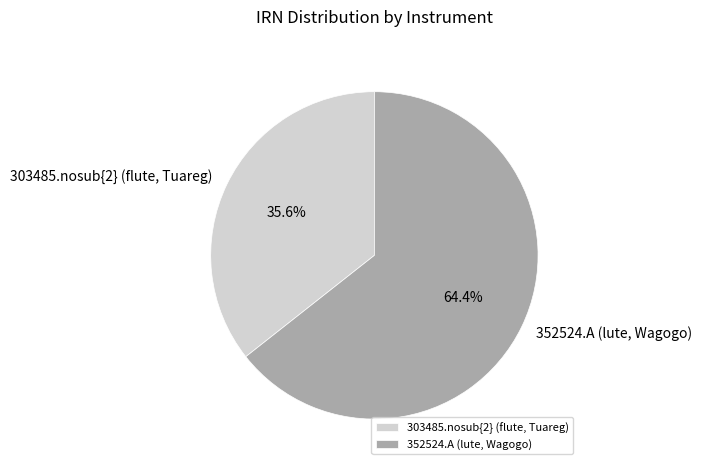

To the nearest percent, what is the combined percentage of 303485.nosub{2} (flute, Tuareg) and 352524.A (lute, Wagogo)?

100%